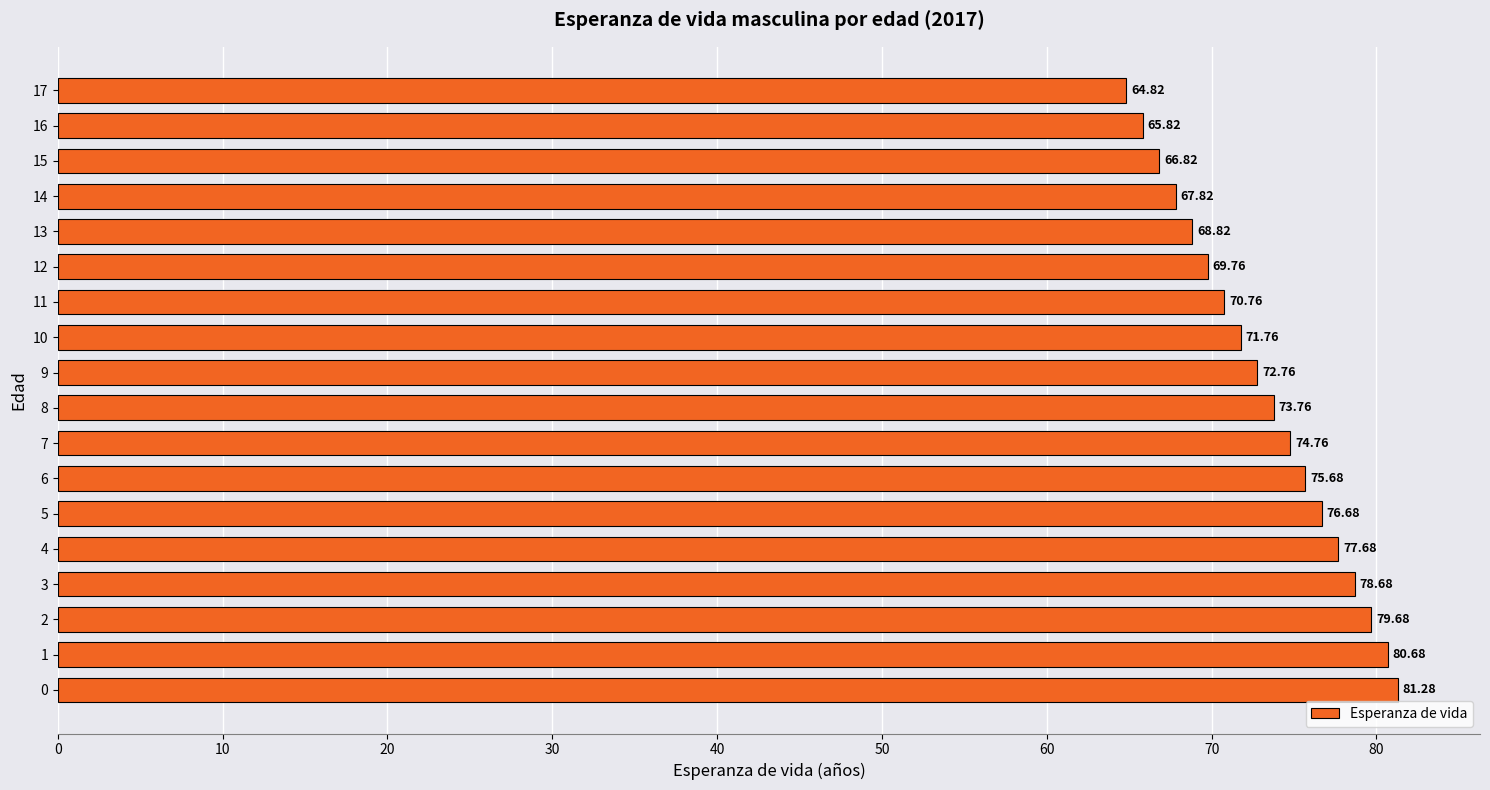

Between 17 and 8, which is larger?

8